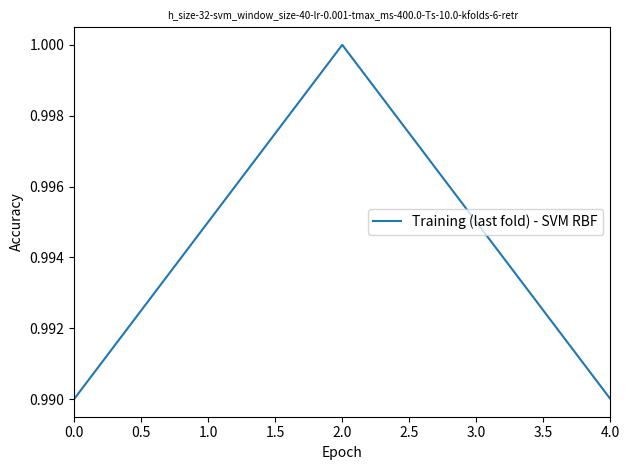

Does the chart have visible grid lines?

No